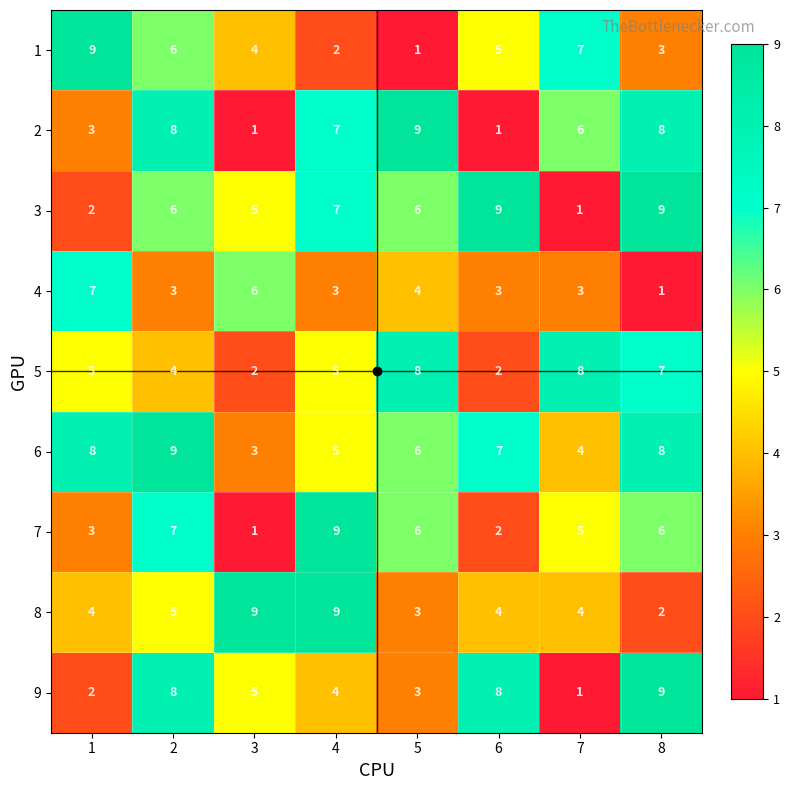

What is the greatest value displayed?

9